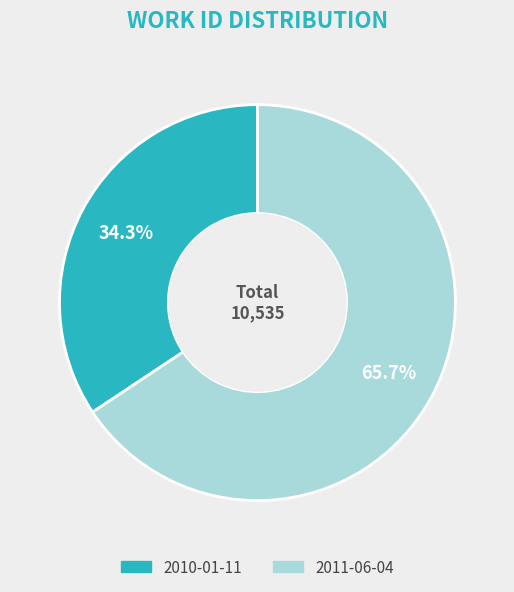

The 2011-06-04 slice represents 66% of the pie. True or false?

True